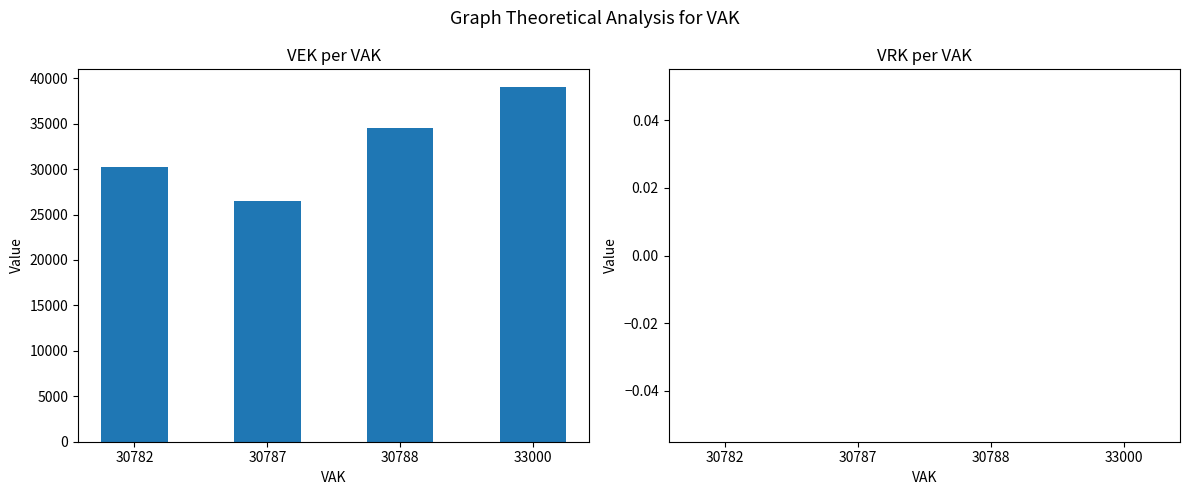

Reading left to right, list all the values displayed in this chart.

30782=30182	30787=26452	30788=34508	33000=39022